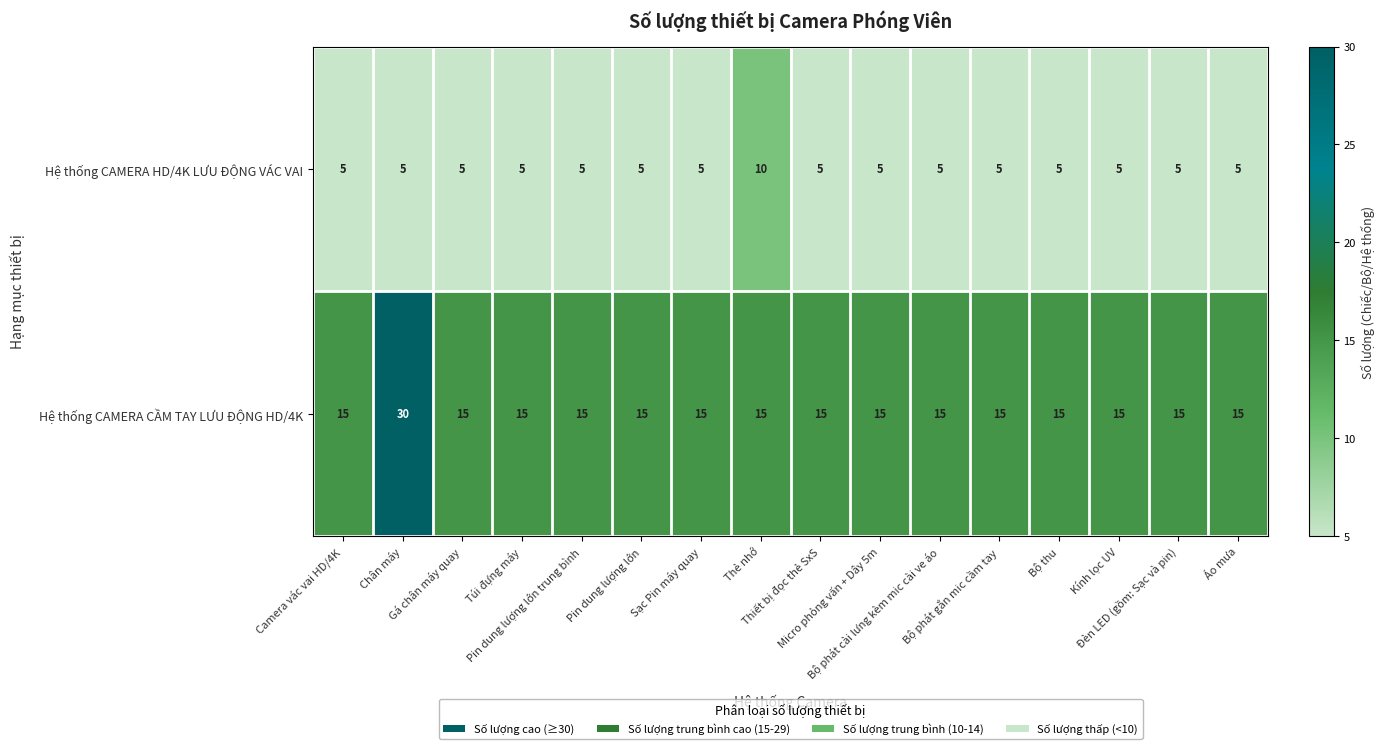

What is the greatest value displayed?

30